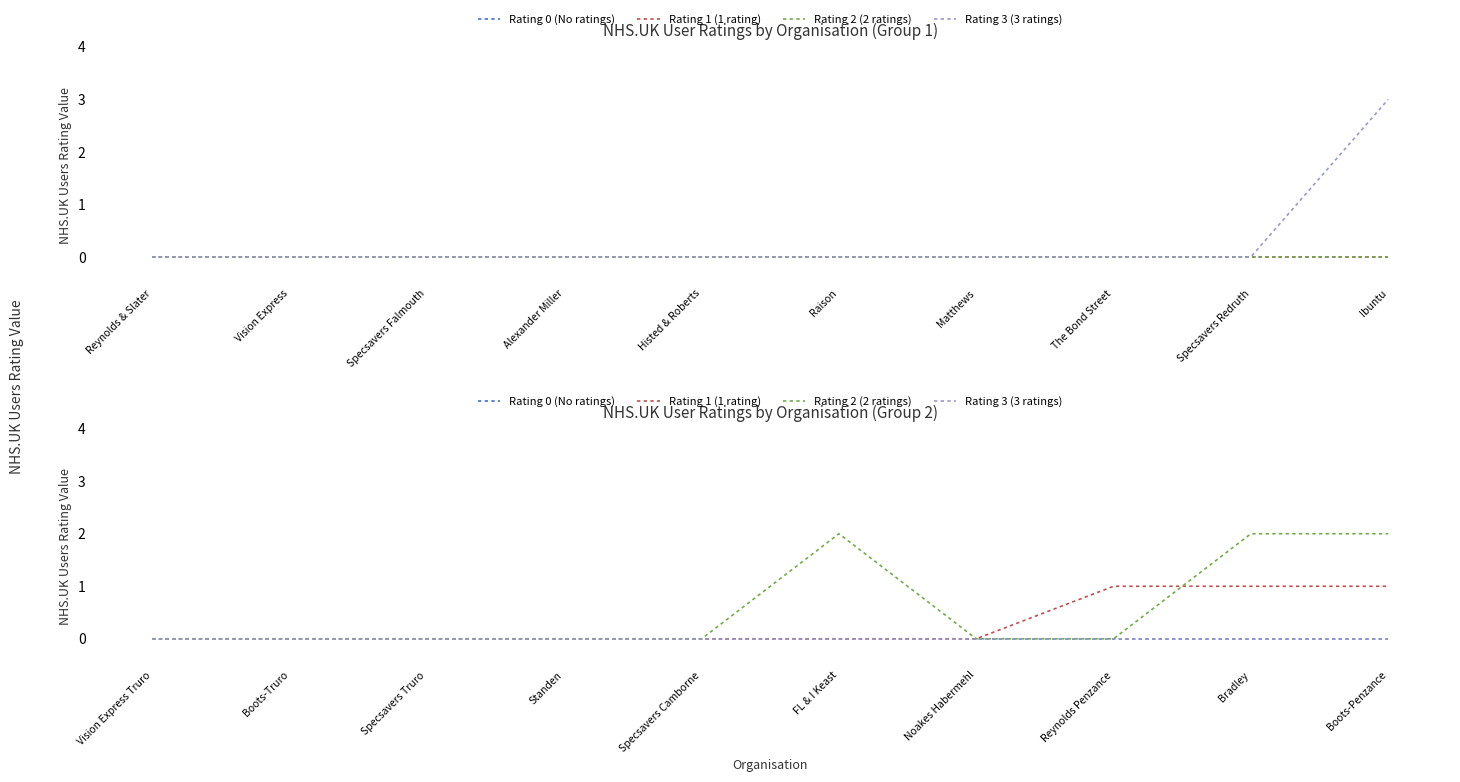

How many values in Rating 1 (1 rating) are above zero?

3